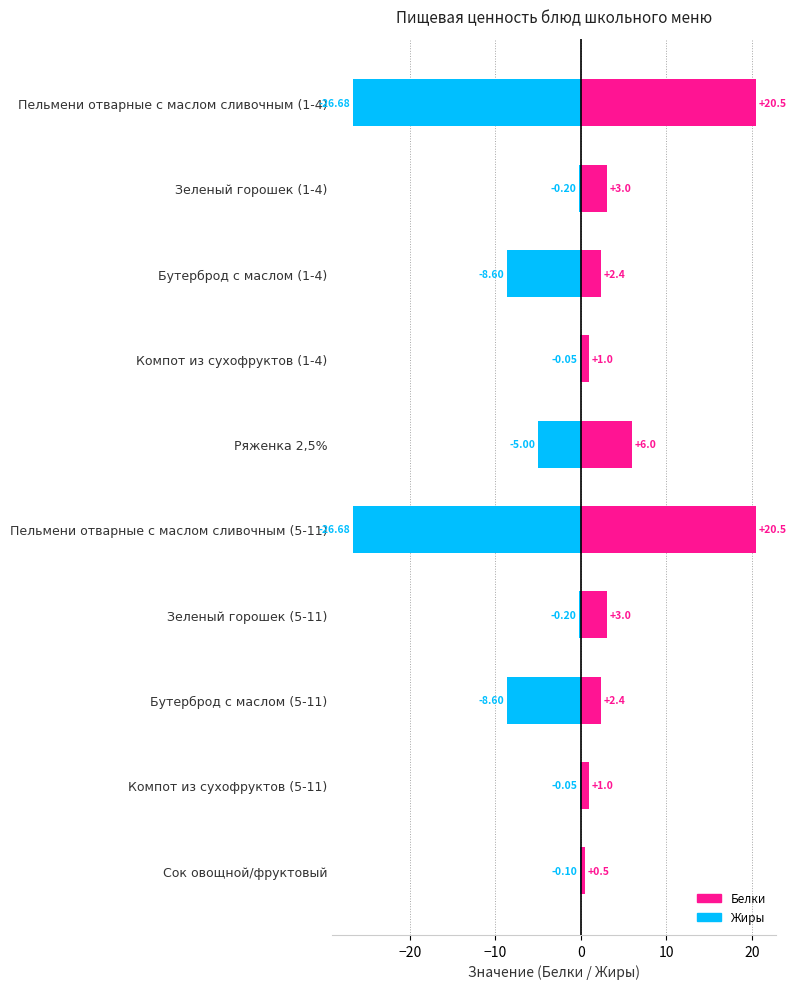

What is the total value across all series at Компот из сухофруктов (1-4)?

0.9